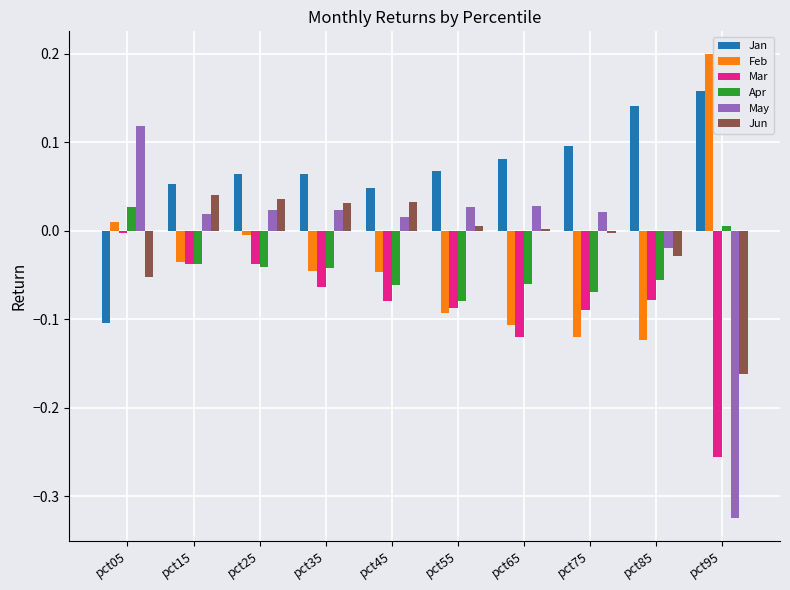

The Feb series shows 0.2 at pct95. True or false?

True